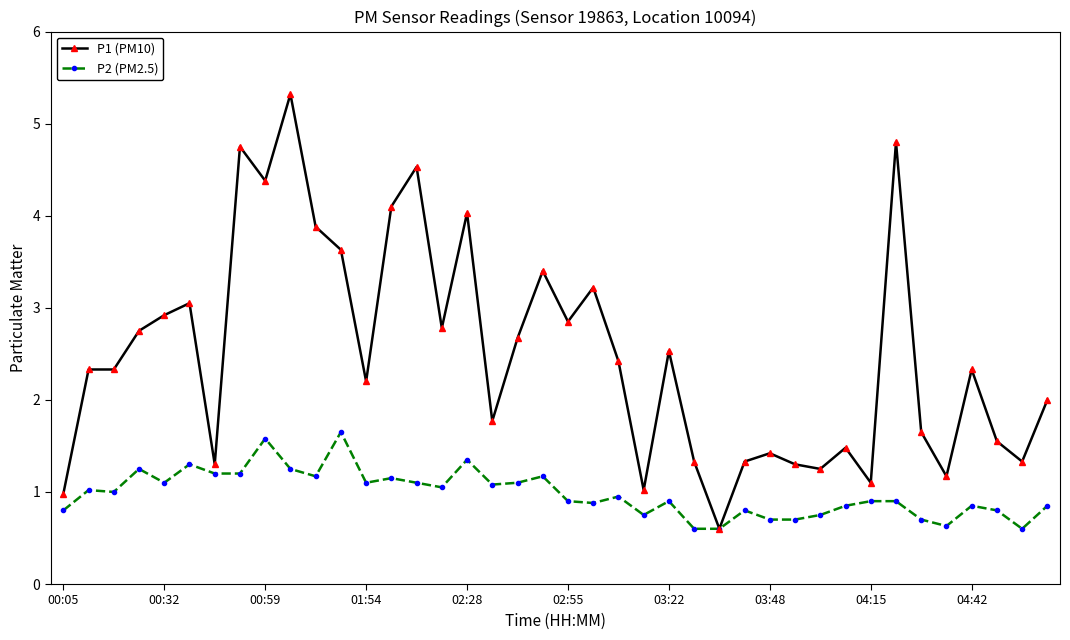

What are all the series names shown in the legend?

P1 (PM10), P2 (PM2.5)